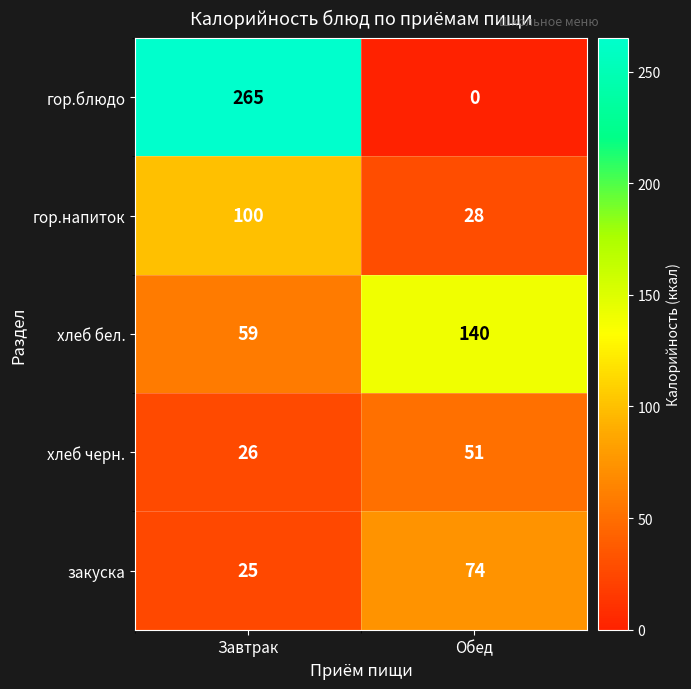

The value of хлеб бел. at Завтрак is 59. True or false?

True